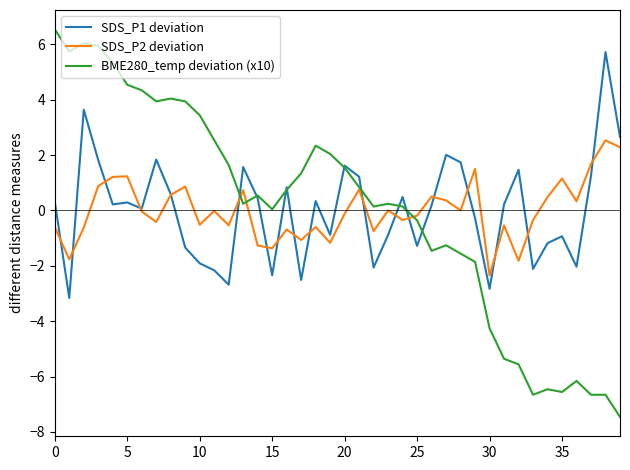

Rank the series by their maximum value, from lowest to highest.

SDS_P2 deviation, SDS_P1 deviation, BME280_temp deviation (x10)